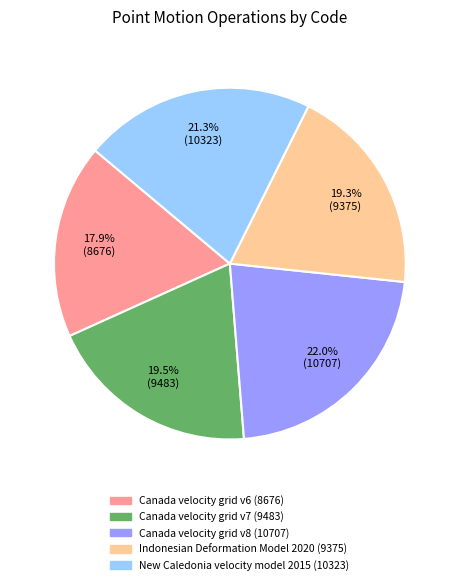

What portion of the pie excludes Indonesian Deformation Model 2020?

80.7%